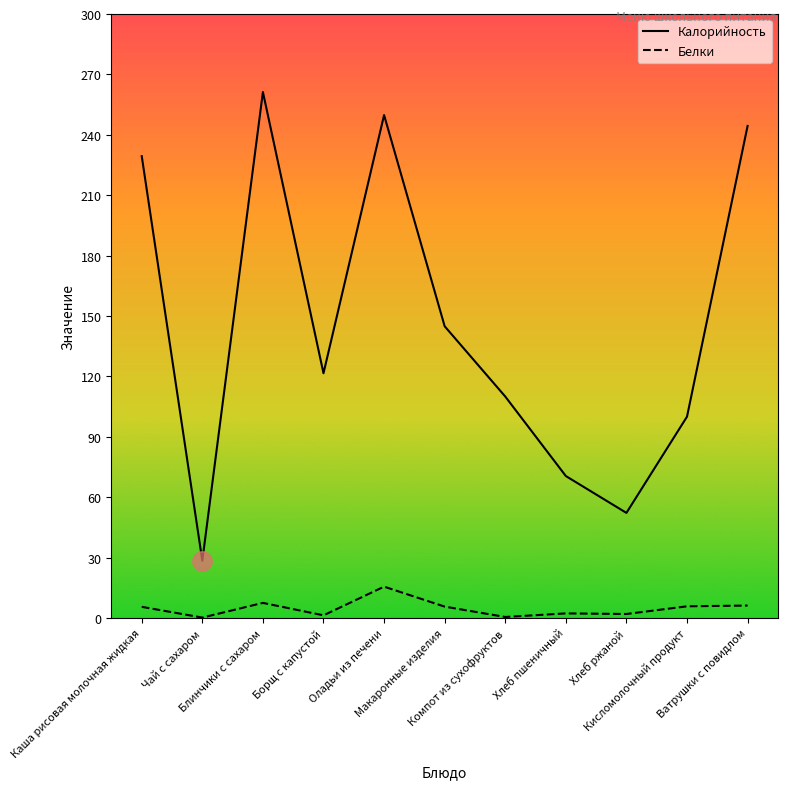

True or false: Калорийность has a value of 49.2 at Кисломолочный продукт.

False